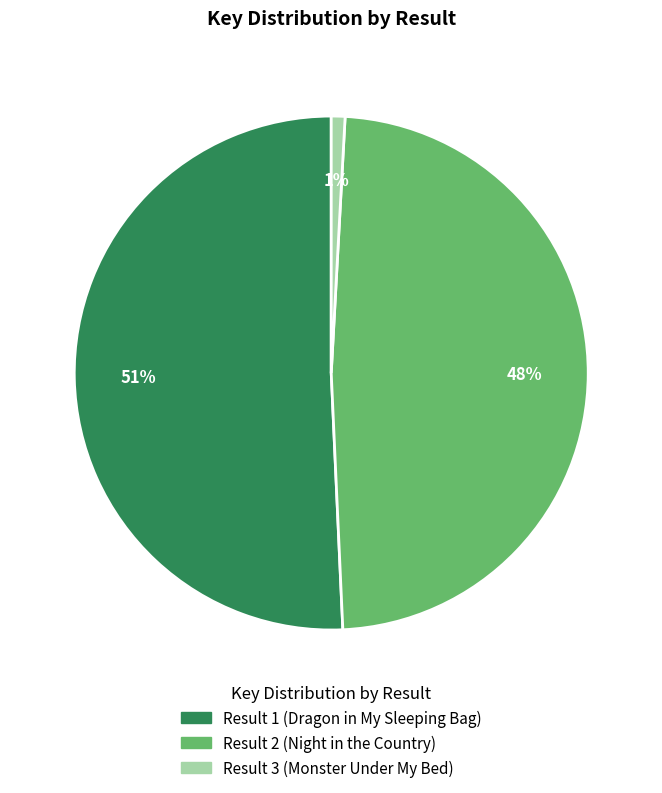

Between Result 1 (Dragon in My Sleeping Bag) and Result 3 (Monster Under My Bed), which is larger?

Result 1 (Dragon in My Sleeping Bag)